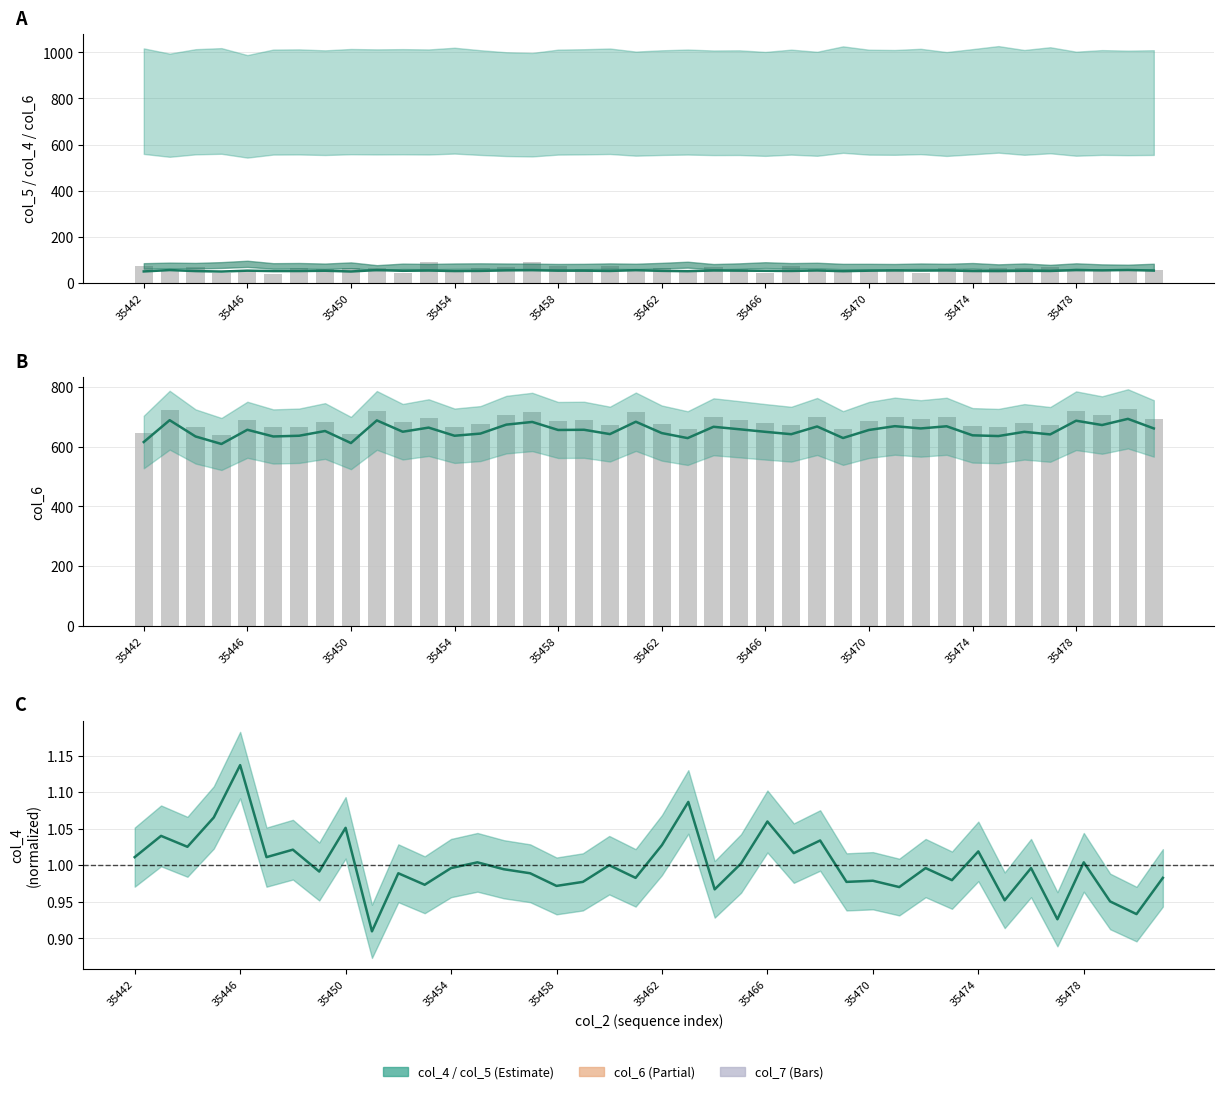

What is the total value across all series at 35474?

1365.8